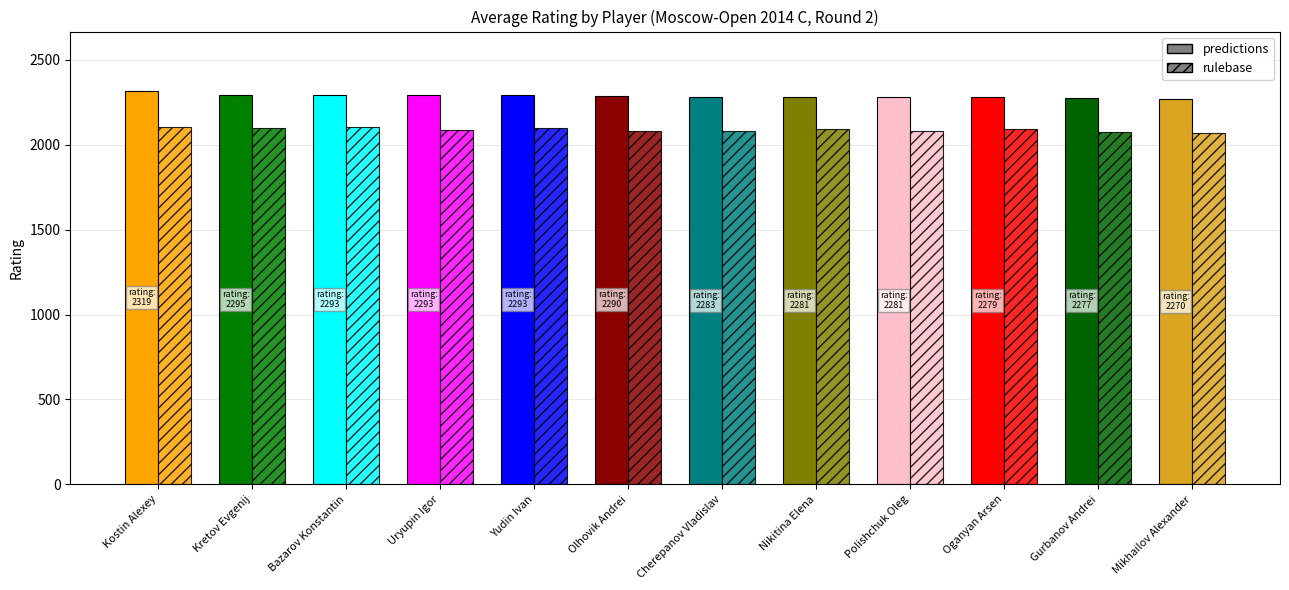

Which series has the widest spread of values?

predictions